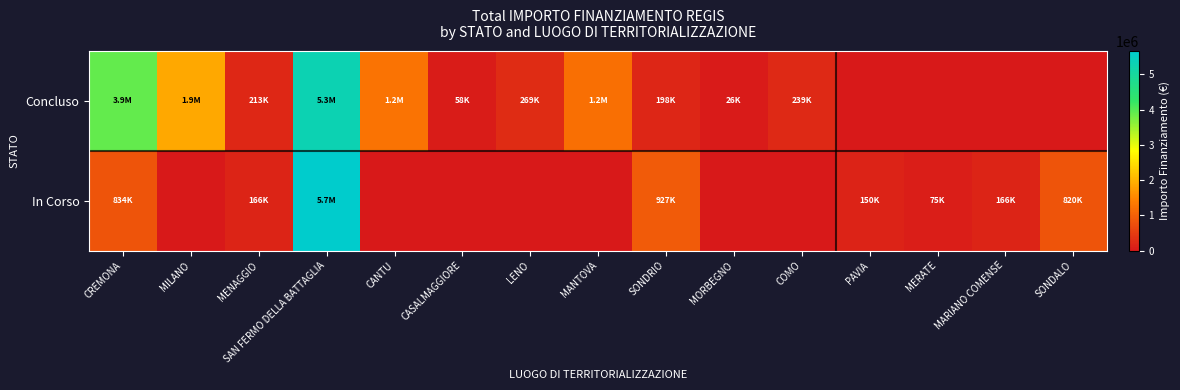

Which series has the largest total across all categories?

Concluso